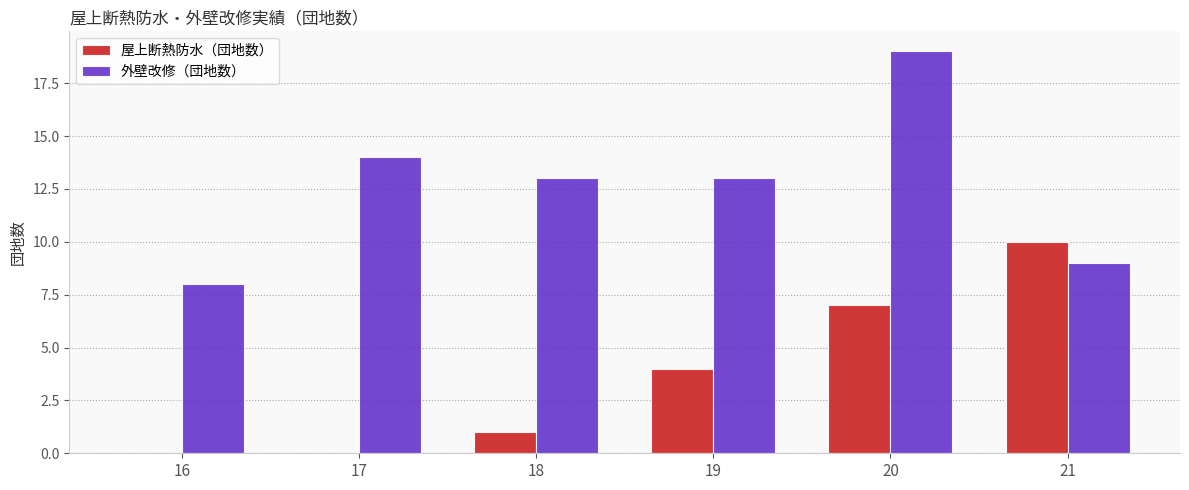

Reading right to left, transcribe all the data shown in this chart.

屋上断熱防水（団地数）: 10	7	4	1	0	0
外壁改修（団地数）: 9	19	13	13	14	8